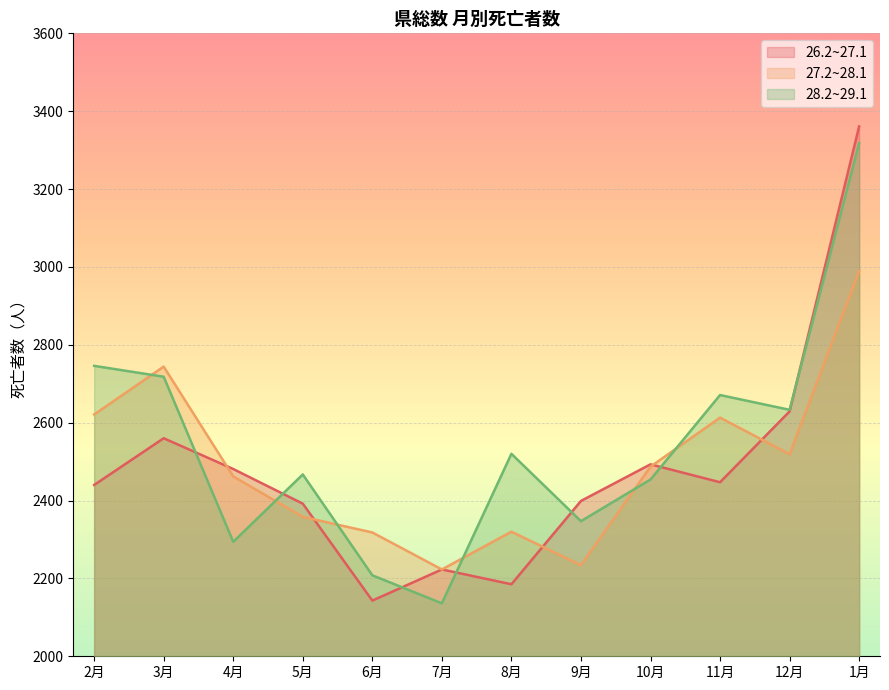

What is the difference between the maximum and second lowest values in the 28.2~29.1 series?

1110